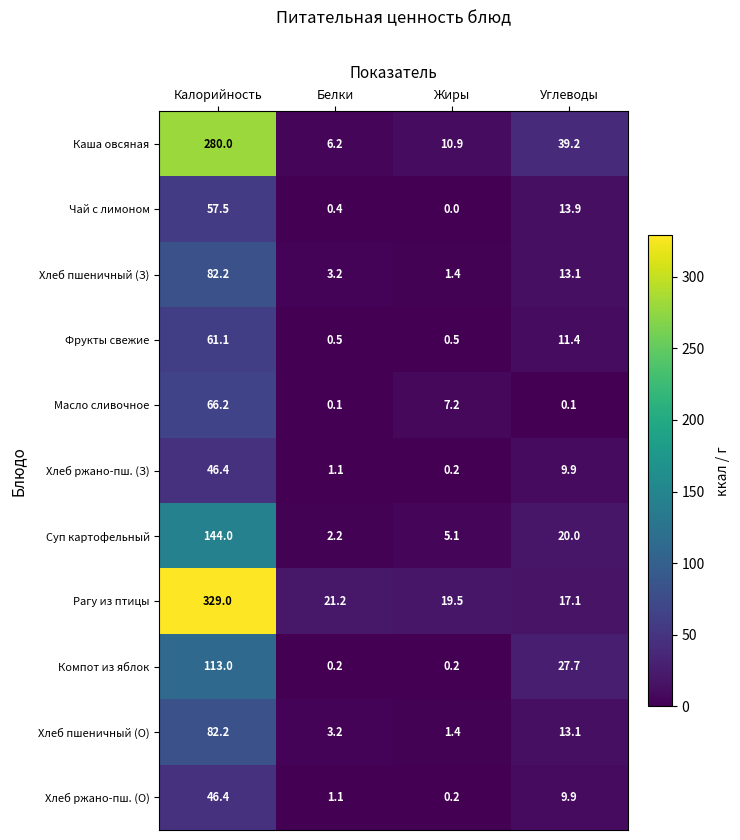

Read the Чай с лимоном value at Углеводы.

13.9